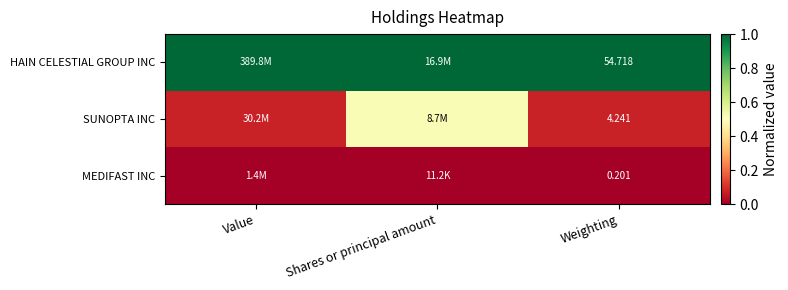

Is the value of SUNOPTA INC at Weighting greater than the value of HAIN CELESTIAL GROUP INC at Weighting?

No